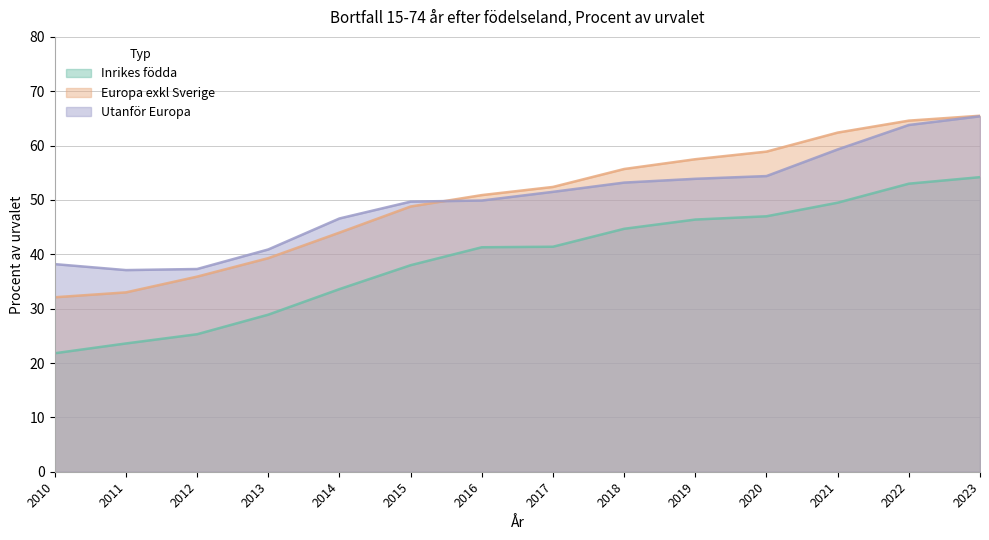

True or false: Inrikes födda and Europa exkl Sverige cross at least once.

False